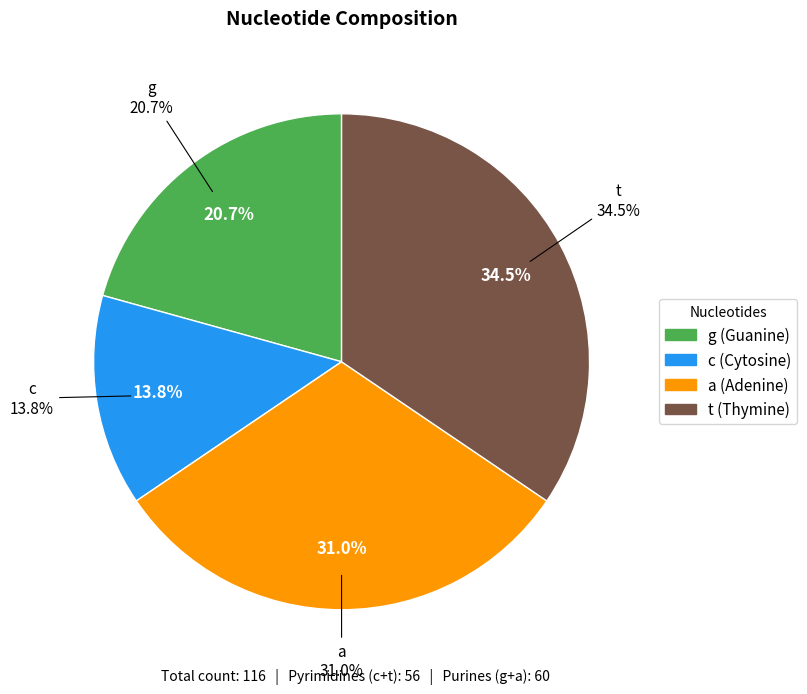

Does any single category account for the majority?

No